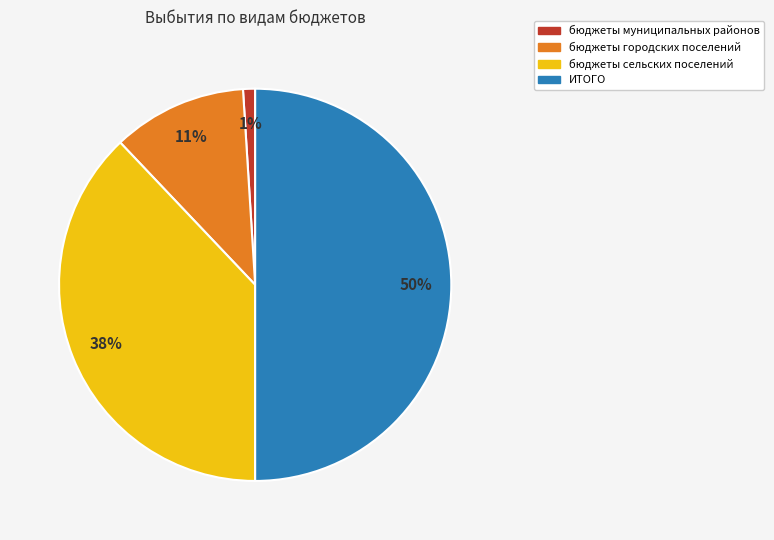

To the nearest percent, what is the difference between the largest and smallest slice percentages?

49%